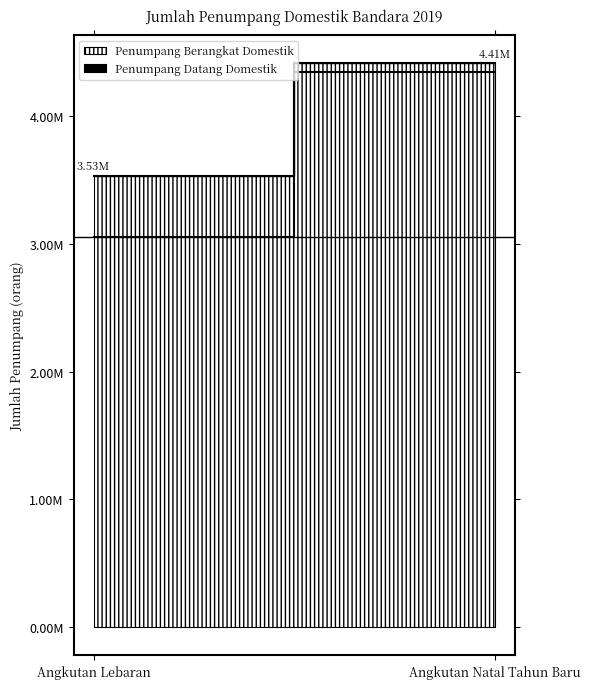

Reading left to right, list all the values displayed in this chart.

Penumpang Berangkat Domestik: 3529101	4410258
Penumpang Datang Domestik: 3052726	4345491